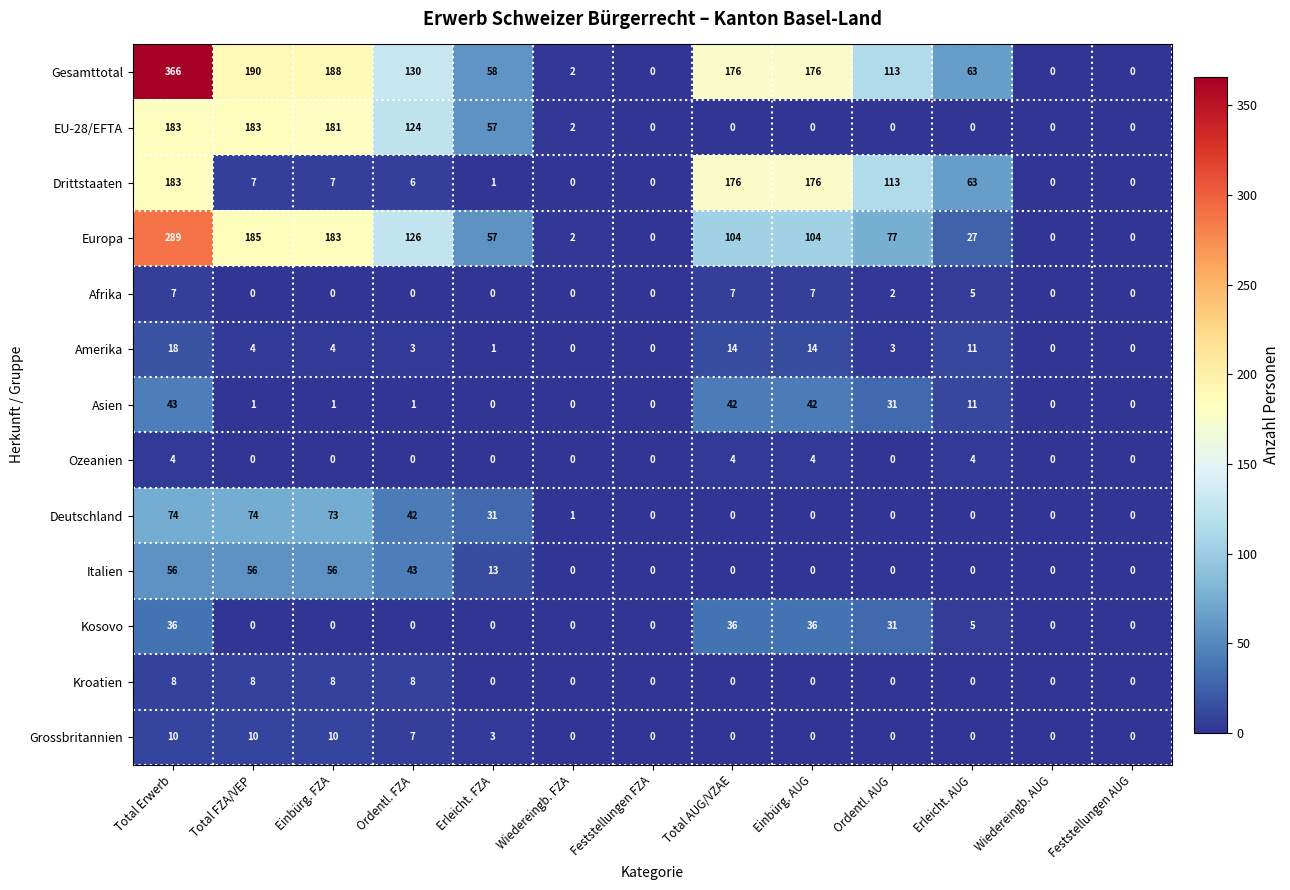

What is the spread (max minus min) of values at Erleicht. FZA?

58